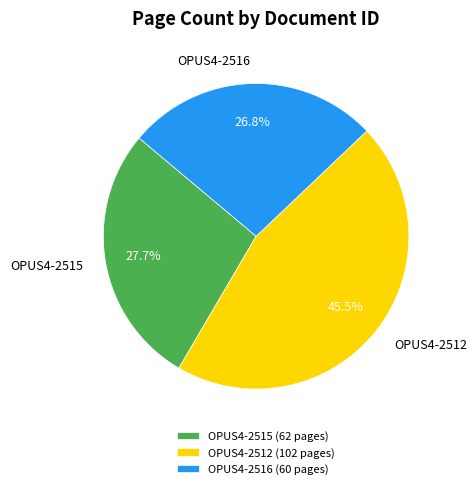

How many segments does this pie chart have?

3